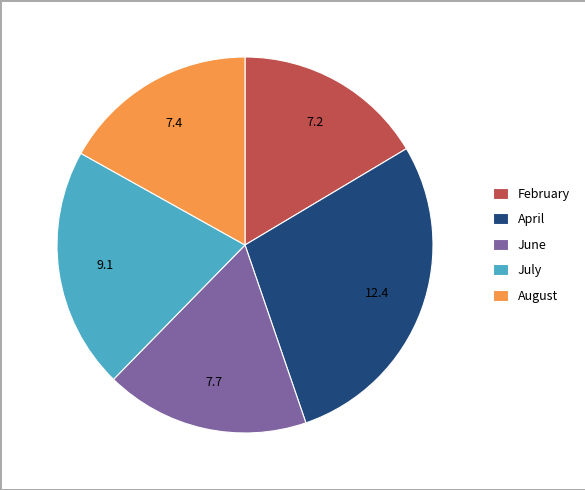

Which has a higher value, June or July?

July